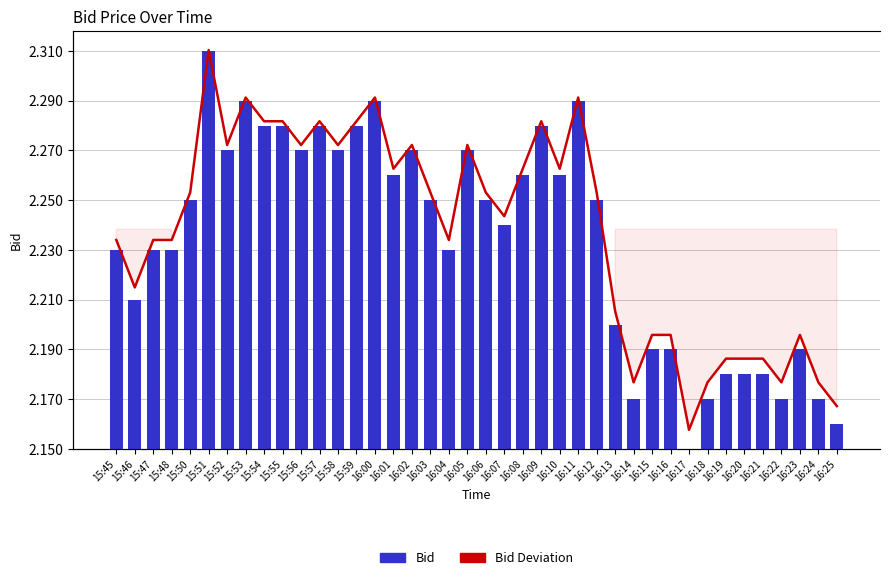

Which series changed the most between 15:52 and 16:11?

Bid